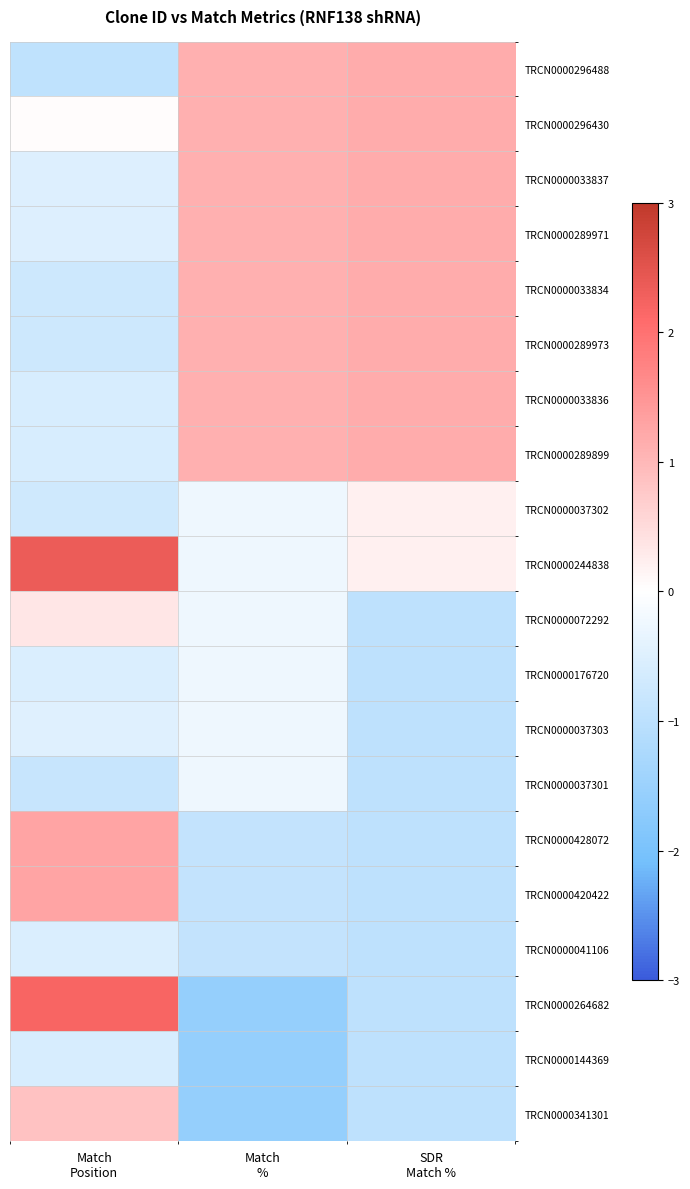

Reading right to left, what are all the values shown in this chart?

TRCN0000296488: SDR
Match %=1.2	Match
%=1.1	Match
Position=-1.0
TRCN0000296430: SDR
Match %=1.2	Match
%=1.1	Match
Position=0.0
TRCN0000033837: SDR
Match %=1.2	Match
%=1.1	Match
Position=-0.5
TRCN0000289971: SDR
Match %=1.2	Match
%=1.1	Match
Position=-0.5
TRCN0000033834: SDR
Match %=1.2	Match
%=1.1	Match
Position=-0.7
TRCN0000289973: SDR
Match %=1.2	Match
%=1.1	Match
Position=-0.7
TRCN0000033836: SDR
Match %=1.2	Match
%=1.1	Match
Position=-0.6
TRCN0000289899: SDR
Match %=1.2	Match
%=1.1	Match
Position=-0.6
TRCN0000037302: SDR
Match %=0.2	Match
%=-0.2	Match
Position=-0.7
TRCN0000244838: SDR
Match %=0.2	Match
%=-0.2	Match
Position=2.3
TRCN0000072292: SDR
Match %=-1.0	Match
%=-0.2	Match
Position=0.3
TRCN0000176720: SDR
Match %=-1.0	Match
%=-0.2	Match
Position=-0.5
TRCN0000037303: SDR
Match %=-1.0	Match
%=-0.2	Match
Position=-0.5
TRCN0000037301: SDR
Match %=-1.0	Match
%=-0.2	Match
Position=-0.8
TRCN0000428072: SDR
Match %=-1.0	Match
%=-0.9	Match
Position=1.3
TRCN0000420422: SDR
Match %=-1.0	Match
%=-0.9	Match
Position=1.3
TRCN0000041106: SDR
Match %=-1.0	Match
%=-0.9	Match
Position=-0.5
TRCN0000264682: SDR
Match %=-1.0	Match
%=-1.6	Match
Position=2.2
TRCN0000144369: SDR
Match %=-1.0	Match
%=-1.6	Match
Position=-0.6
TRCN0000341301: SDR
Match %=-1.0	Match
%=-1.6	Match
Position=0.9